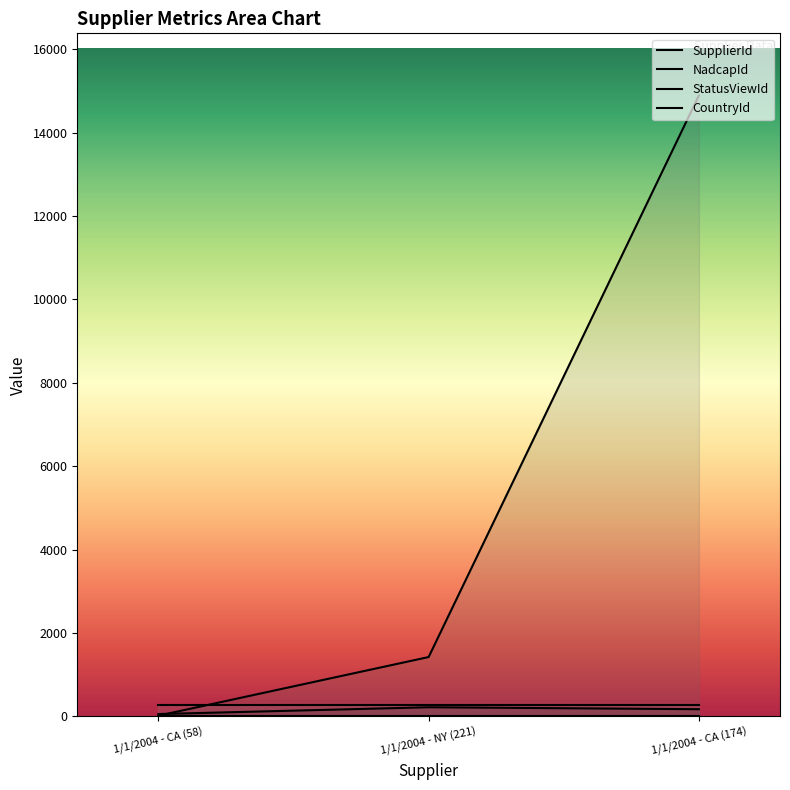

What is the value of the NadcapId point at the 1st from the left?

7